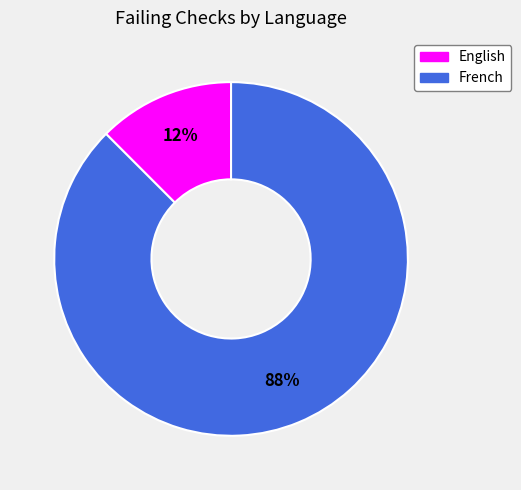

What is the largest slice in the pie chart?

French